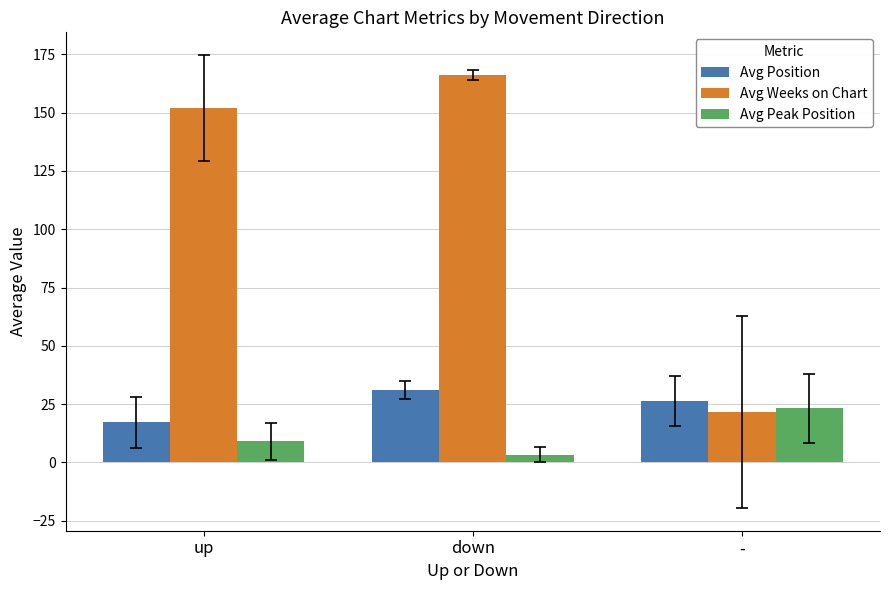

The value of Avg Position at - is 10.0. True or false?

False